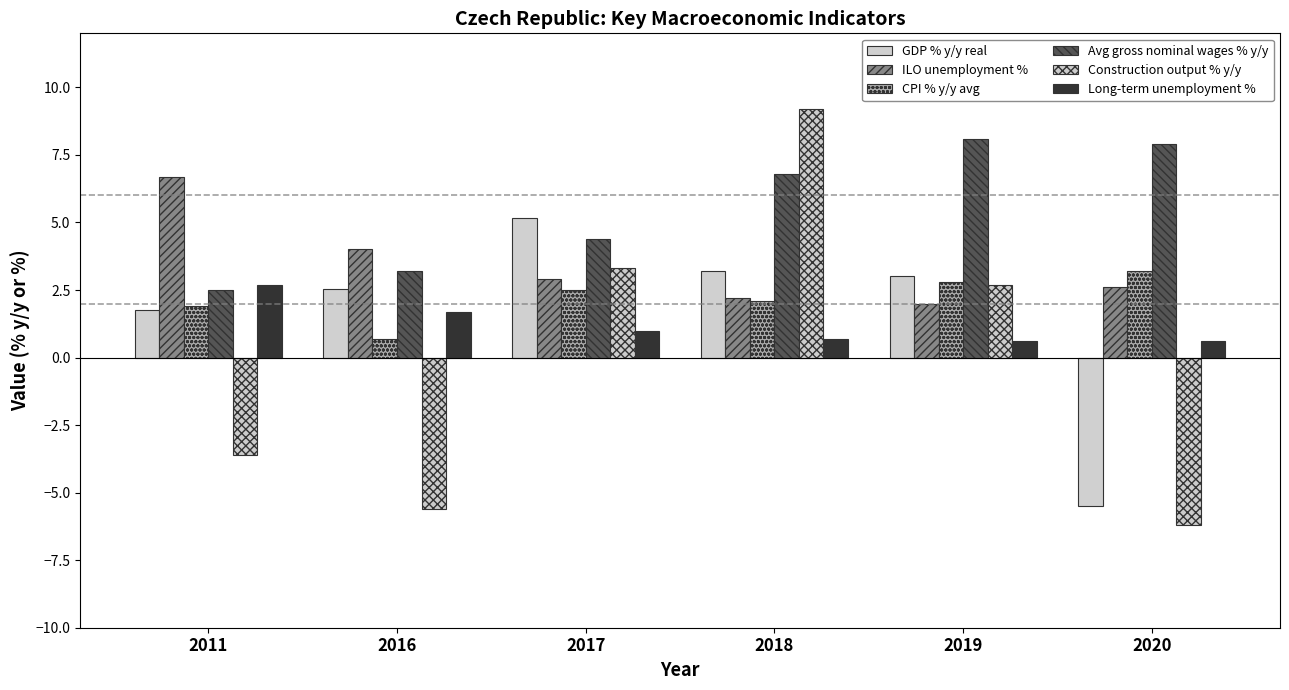

Is it true that GDP % y/y real equals -5.5 at 2020?

True